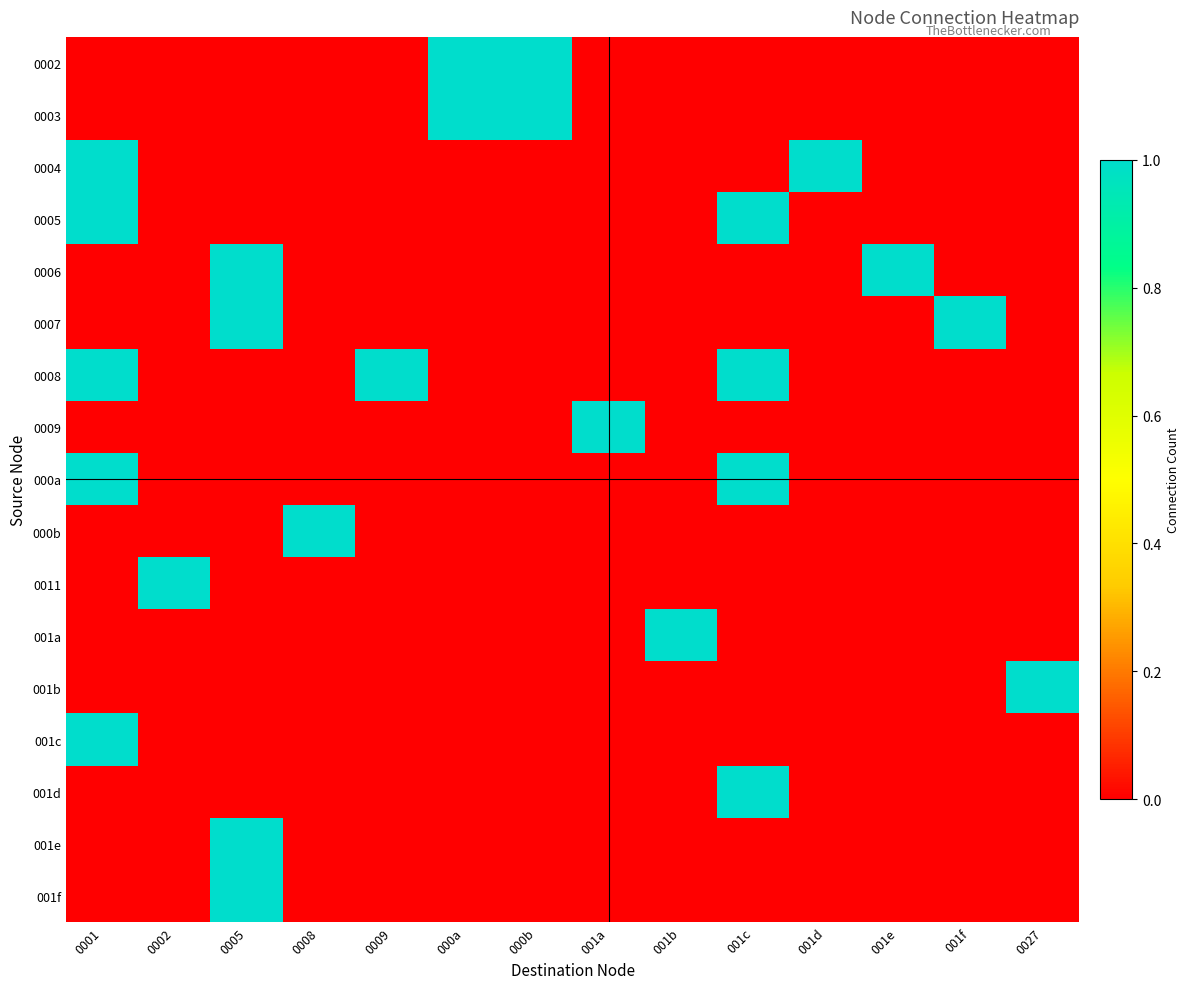

Reading right to left, what are all the values shown in this chart?

0002: 0027=0	001f=0	001e=0	001d=0	001c=0	001b=0	001a=0	000b=1	000a=1	0009=0	0008=0	0005=0	0002=0	0001=0
0003: 0027=0	001f=0	001e=0	001d=0	001c=0	001b=0	001a=0	000b=1	000a=1	0009=0	0008=0	0005=0	0002=0	0001=0
0004: 0027=0	001f=0	001e=0	001d=1	001c=0	001b=0	001a=0	000b=0	000a=0	0009=0	0008=0	0005=0	0002=0	0001=1
0005: 0027=0	001f=0	001e=0	001d=0	001c=1	001b=0	001a=0	000b=0	000a=0	0009=0	0008=0	0005=0	0002=0	0001=1
0006: 0027=0	001f=0	001e=1	001d=0	001c=0	001b=0	001a=0	000b=0	000a=0	0009=0	0008=0	0005=1	0002=0	0001=0
0007: 0027=0	001f=1	001e=0	001d=0	001c=0	001b=0	001a=0	000b=0	000a=0	0009=0	0008=0	0005=1	0002=0	0001=0
0008: 0027=0	001f=0	001e=0	001d=0	001c=1	001b=0	001a=0	000b=0	000a=0	0009=1	0008=0	0005=0	0002=0	0001=1
0009: 0027=0	001f=0	001e=0	001d=0	001c=0	001b=0	001a=1	000b=0	000a=0	0009=0	0008=0	0005=0	0002=0	0001=0
000a: 0027=0	001f=0	001e=0	001d=0	001c=1	001b=0	001a=0	000b=0	000a=0	0009=0	0008=0	0005=0	0002=0	0001=1
000b: 0027=0	001f=0	001e=0	001d=0	001c=0	001b=0	001a=0	000b=0	000a=0	0009=0	0008=1	0005=0	0002=0	0001=0
0011: 0027=0	001f=0	001e=0	001d=0	001c=0	001b=0	001a=0	000b=0	000a=0	0009=0	0008=0	0005=0	0002=1	0001=0
001a: 0027=0	001f=0	001e=0	001d=0	001c=0	001b=1	001a=0	000b=0	000a=0	0009=0	0008=0	0005=0	0002=0	0001=0
001b: 0027=1	001f=0	001e=0	001d=0	001c=0	001b=0	001a=0	000b=0	000a=0	0009=0	0008=0	0005=0	0002=0	0001=0
001c: 0027=0	001f=0	001e=0	001d=0	001c=0	001b=0	001a=0	000b=0	000a=0	0009=0	0008=0	0005=0	0002=0	0001=1
001d: 0027=0	001f=0	001e=0	001d=0	001c=1	001b=0	001a=0	000b=0	000a=0	0009=0	0008=0	0005=0	0002=0	0001=0
001e: 0027=0	001f=0	001e=0	001d=0	001c=0	001b=0	001a=0	000b=0	000a=0	0009=0	0008=0	0005=1	0002=0	0001=0
001f: 0027=0	001f=0	001e=0	001d=0	001c=0	001b=0	001a=0	000b=0	000a=0	0009=0	0008=0	0005=1	0002=0	0001=0